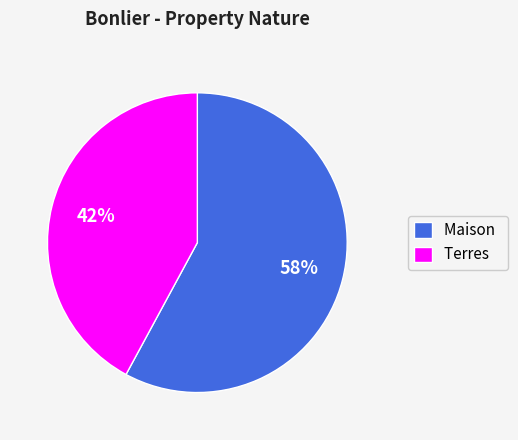

What is the ratio of the value at Terres to the value at Maison?

0.7